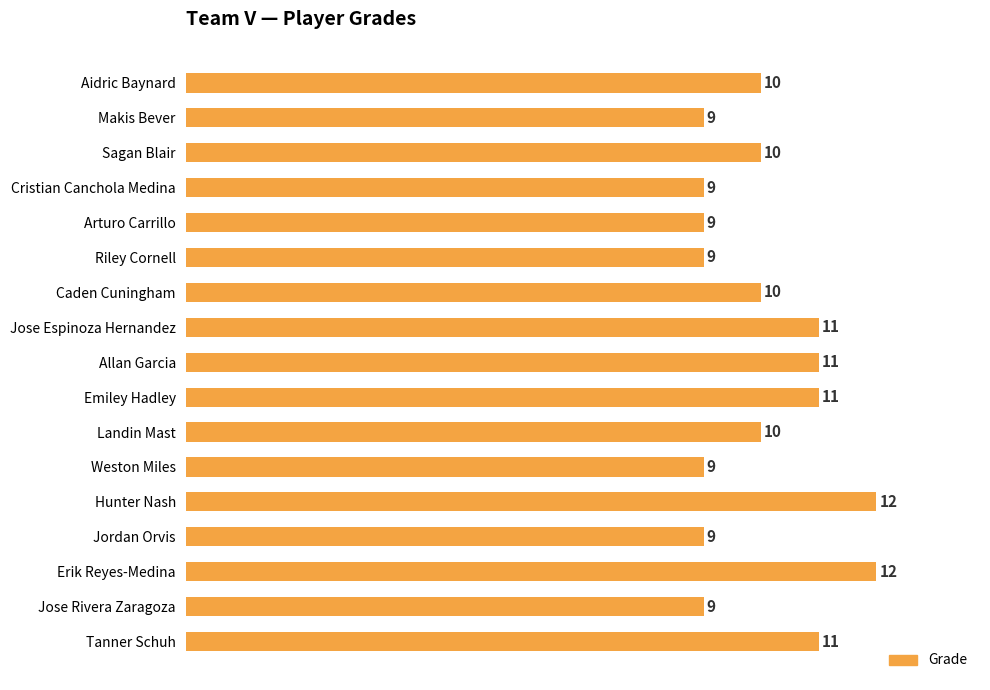

How many distinct data groups are displayed?

1